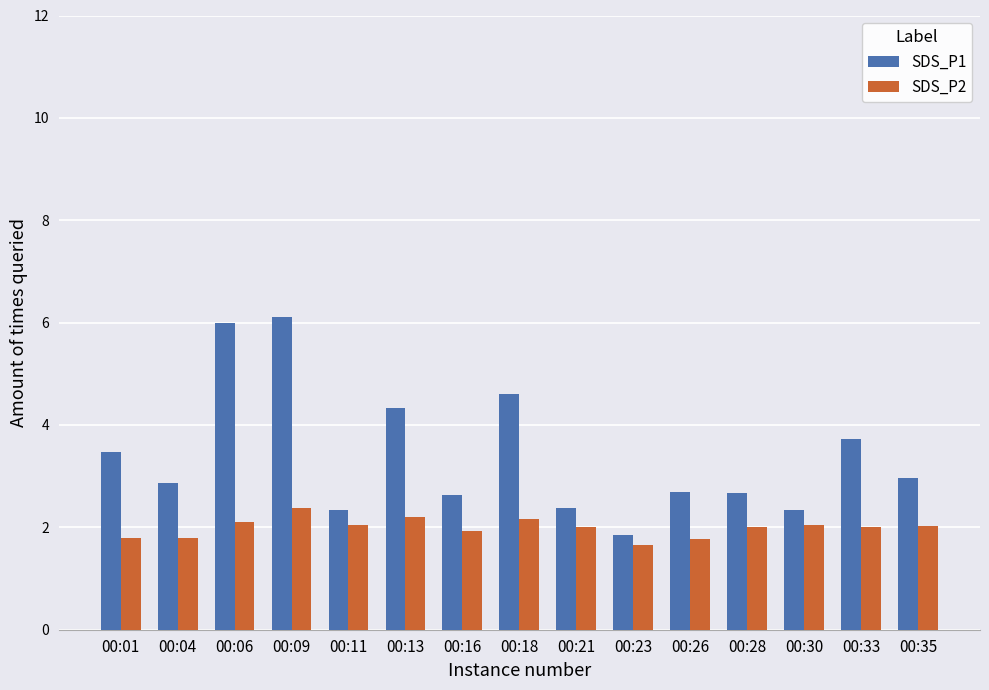

What is the value of the SDS_P1 bar at the 11th from the left?

2.7